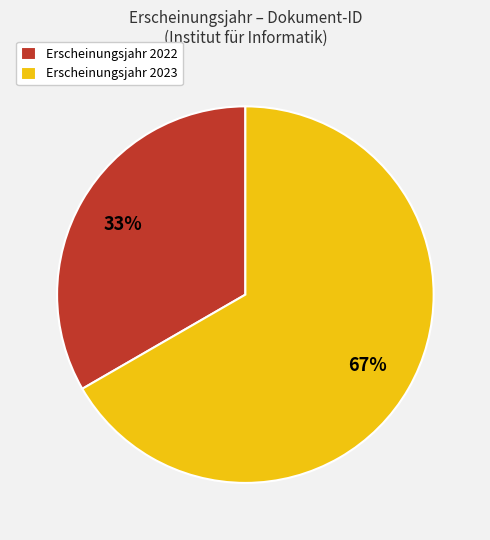

True or false: Erscheinungsjahr 2022 accounts for 48% of the total.

False